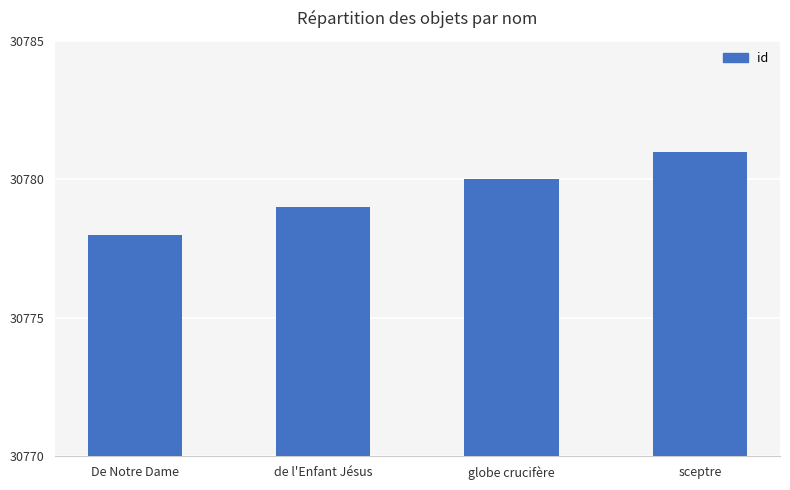

At which label is the value closest to 30779?

de l'Enfant Jésus